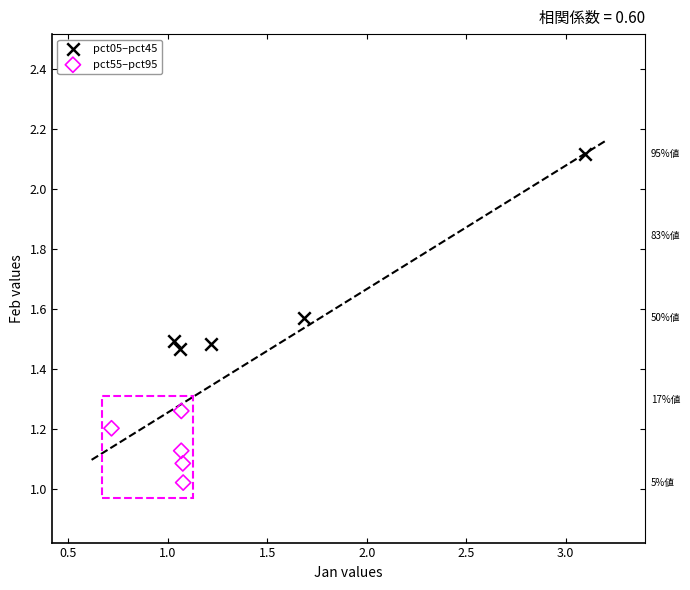

What are all the series names shown in the legend?

pct05–pct45, pct55–pct95